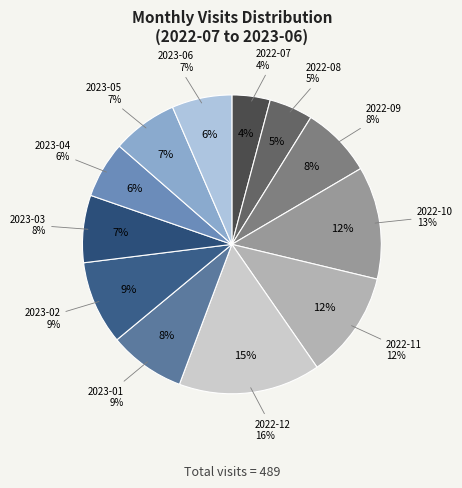

Does 2023-05 account for over 50% of the chart?

No